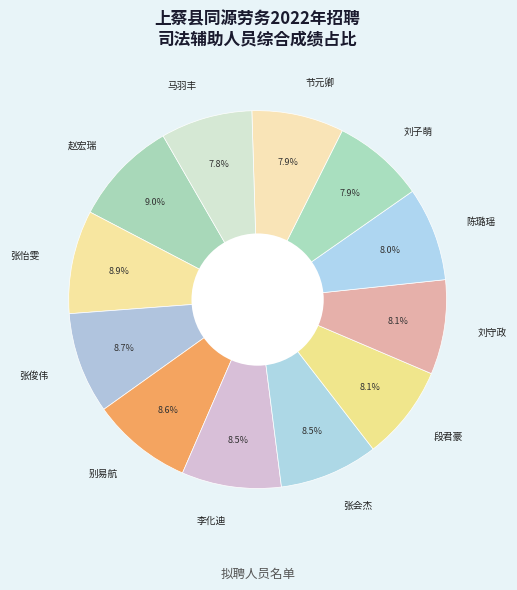

Do 赵宏瑞 and 刘守政 together represent more than half of the pie?

No